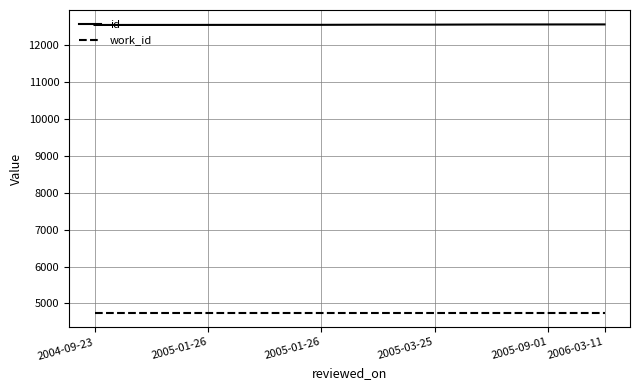

Which series has the largest total across all categories?

id